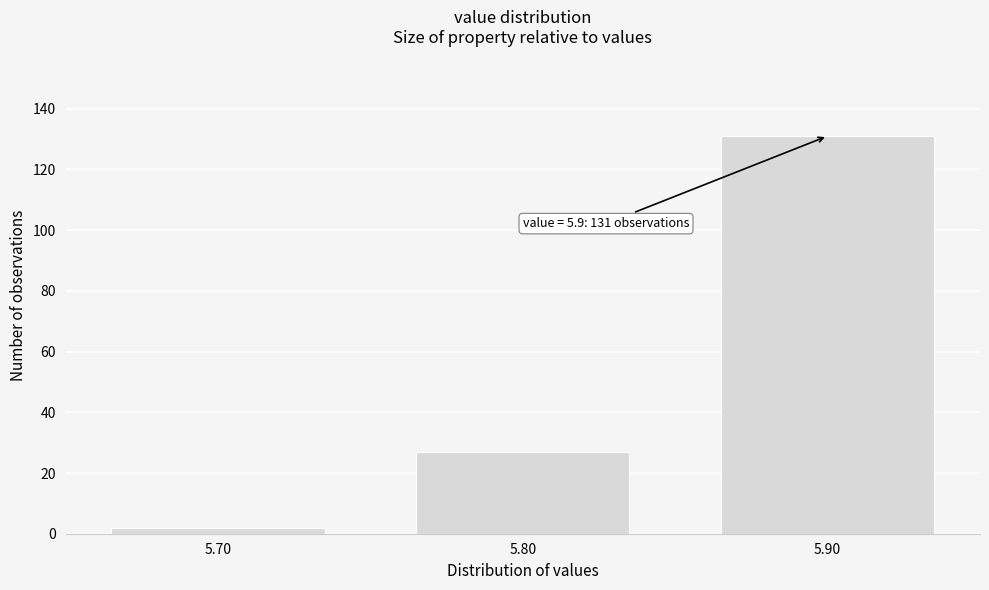

Reading left to right, extract all data points from this chart.

2	27	131